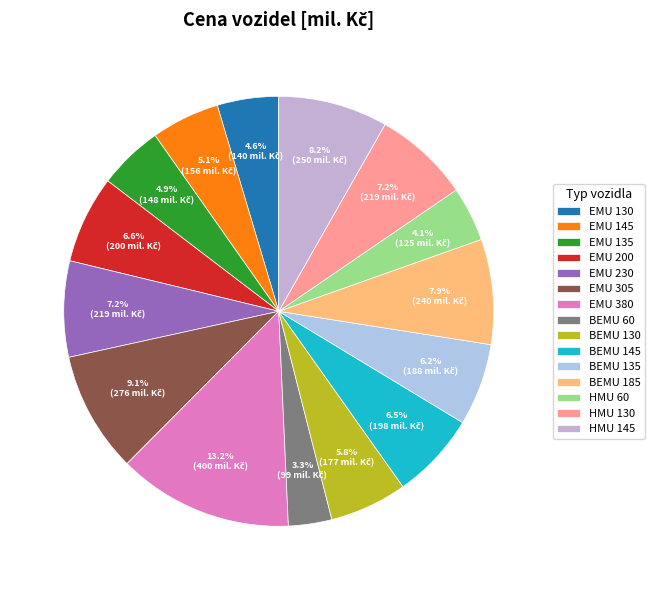

To the nearest percent, what percentage of the pie is BEMU 60?

3%